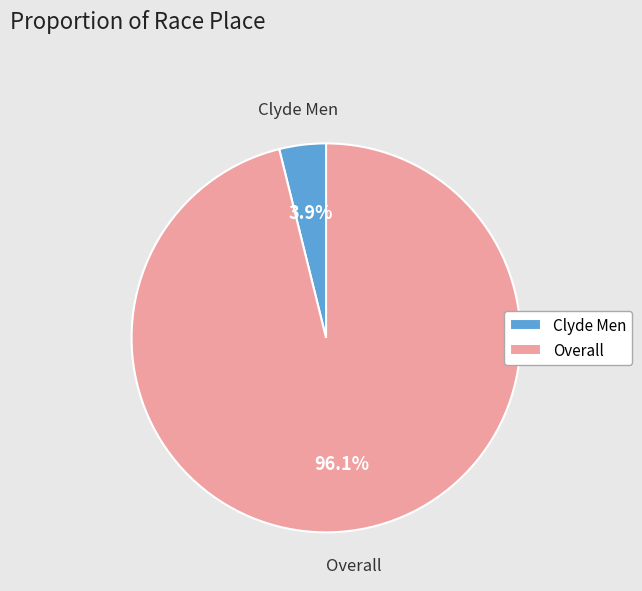

Which slice is the largest?

Overall